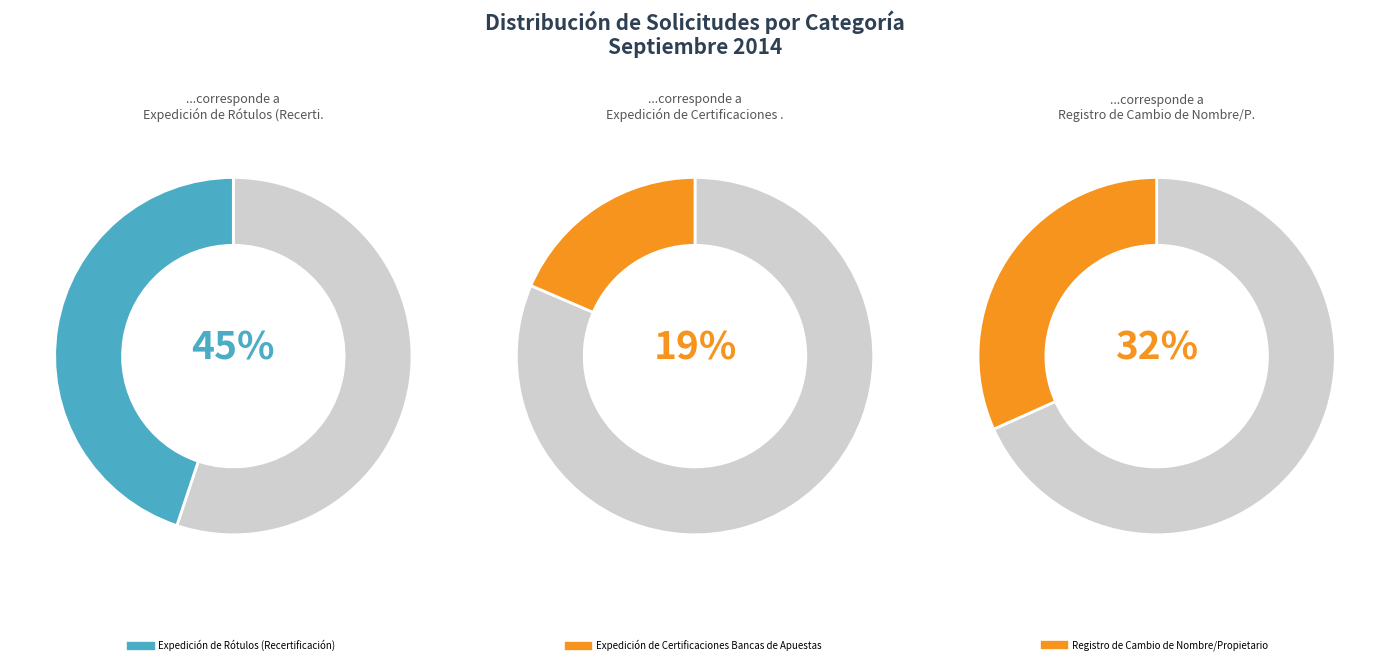

How many slices are in this pie chart?

6